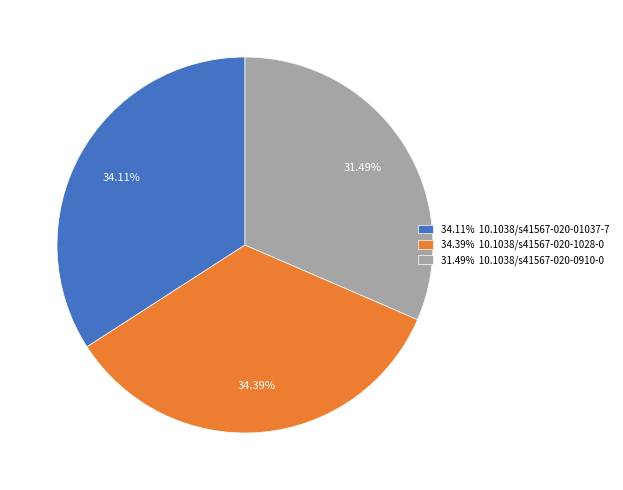

Do 34.39% 10.1038/s41567-020-1028-0 and 31.49% 10.1038/s41567-020-0910-0 together represent more than half of the pie?

Yes